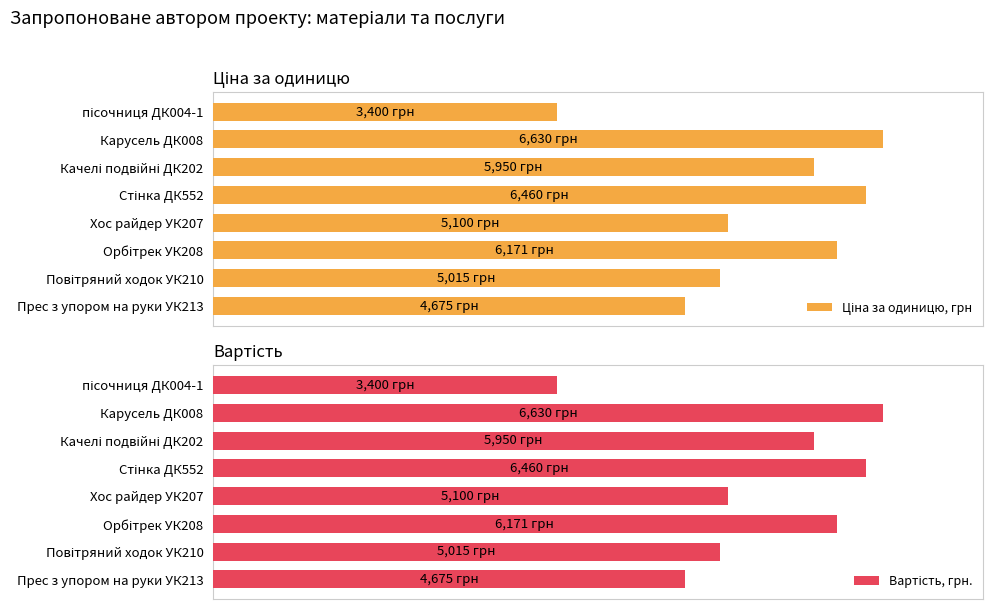

Between Прес з упором на руки УК213 and Качелі подвійні ДК202, which is larger?

Качелі подвійні ДК202